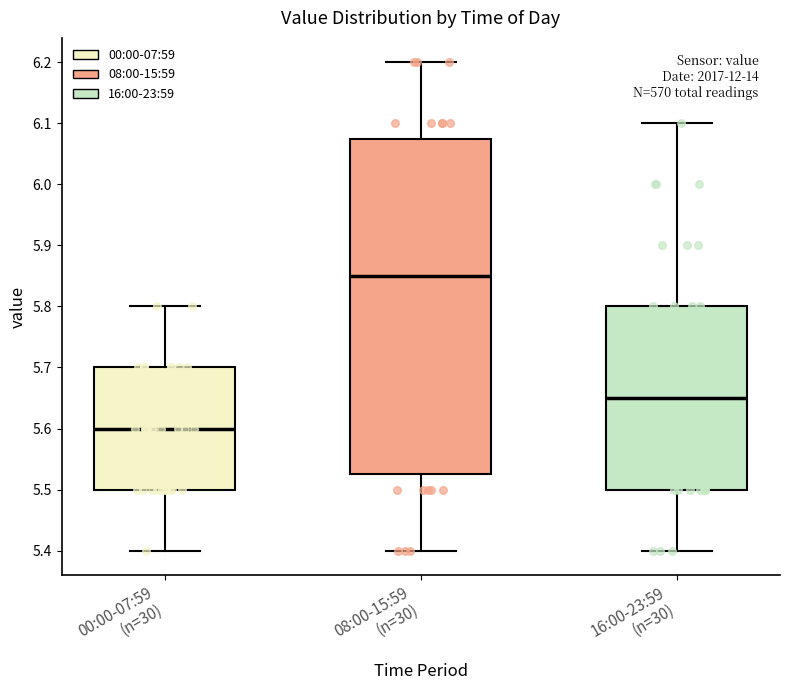

Comparing the boxes themselves (not the whiskers), which one is the tallest?

08:00-15:59 (n=30)